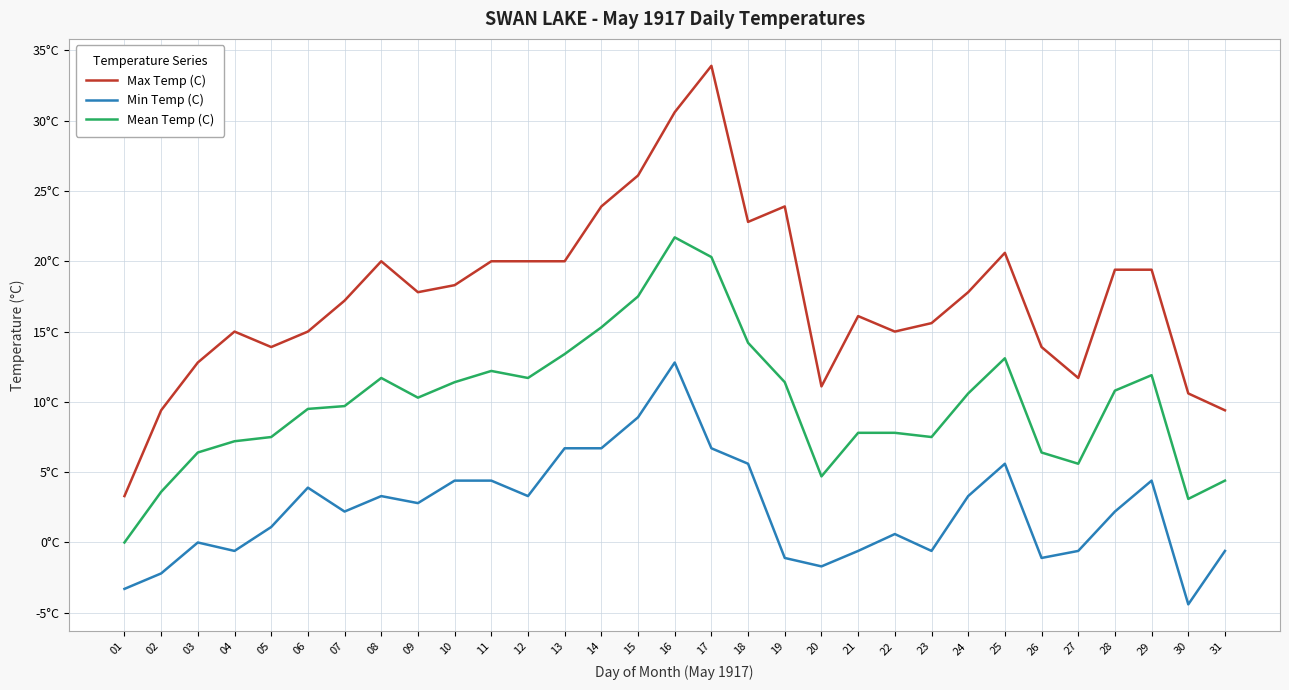

Which series has the largest range (max minus min)?

Max Temp (C)